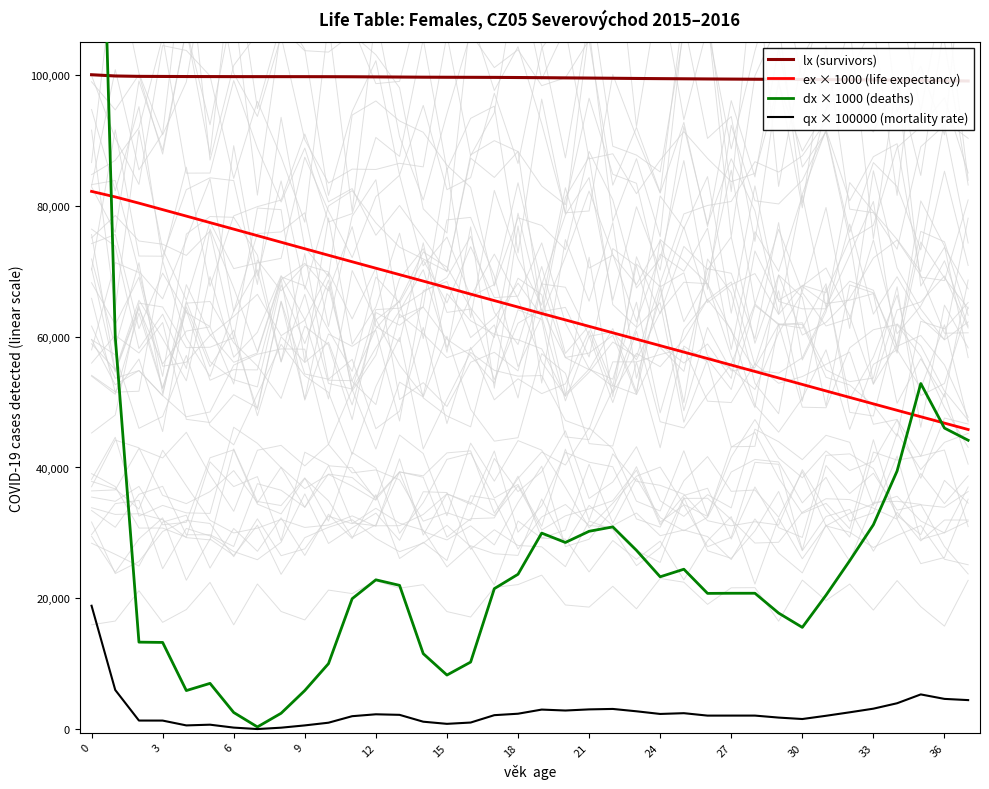

Which series has the widest spread of values?

dx × 1000 (deaths)